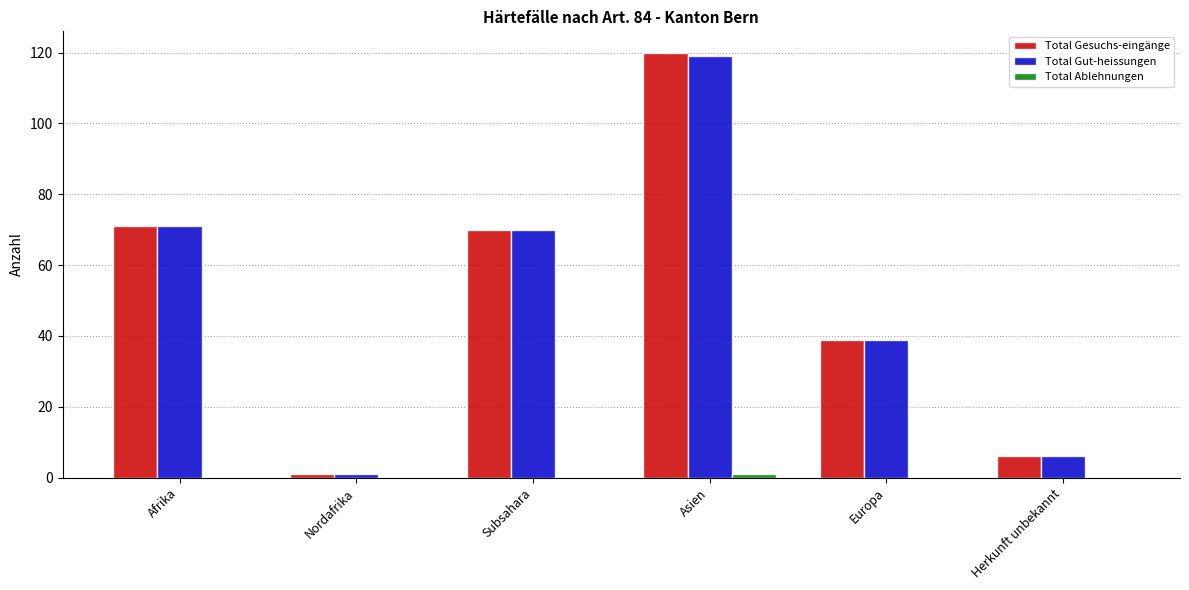

What is the total value across all series at Subsahara?

140